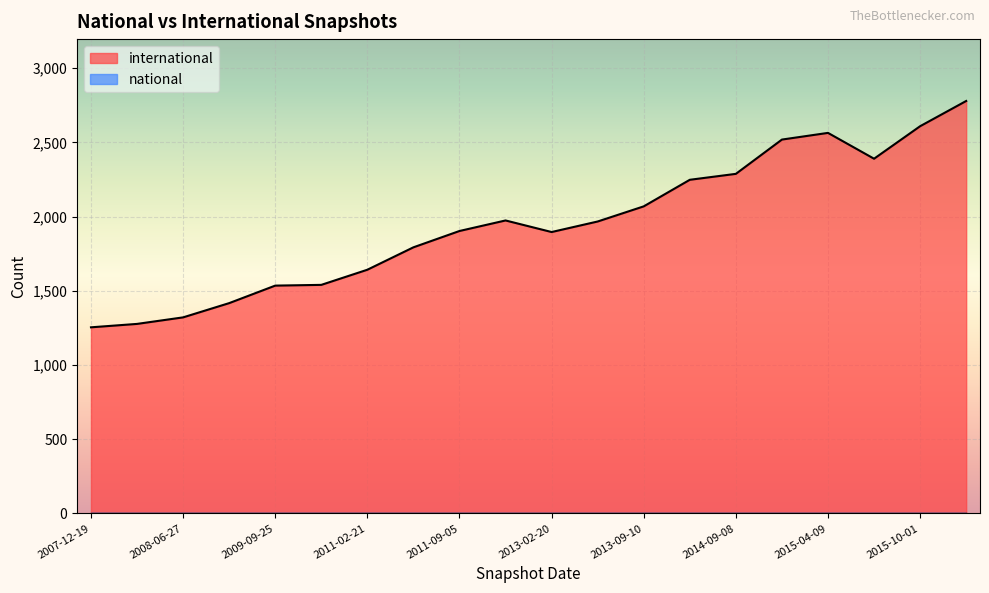

True or false: national and international intersect in this chart.

False